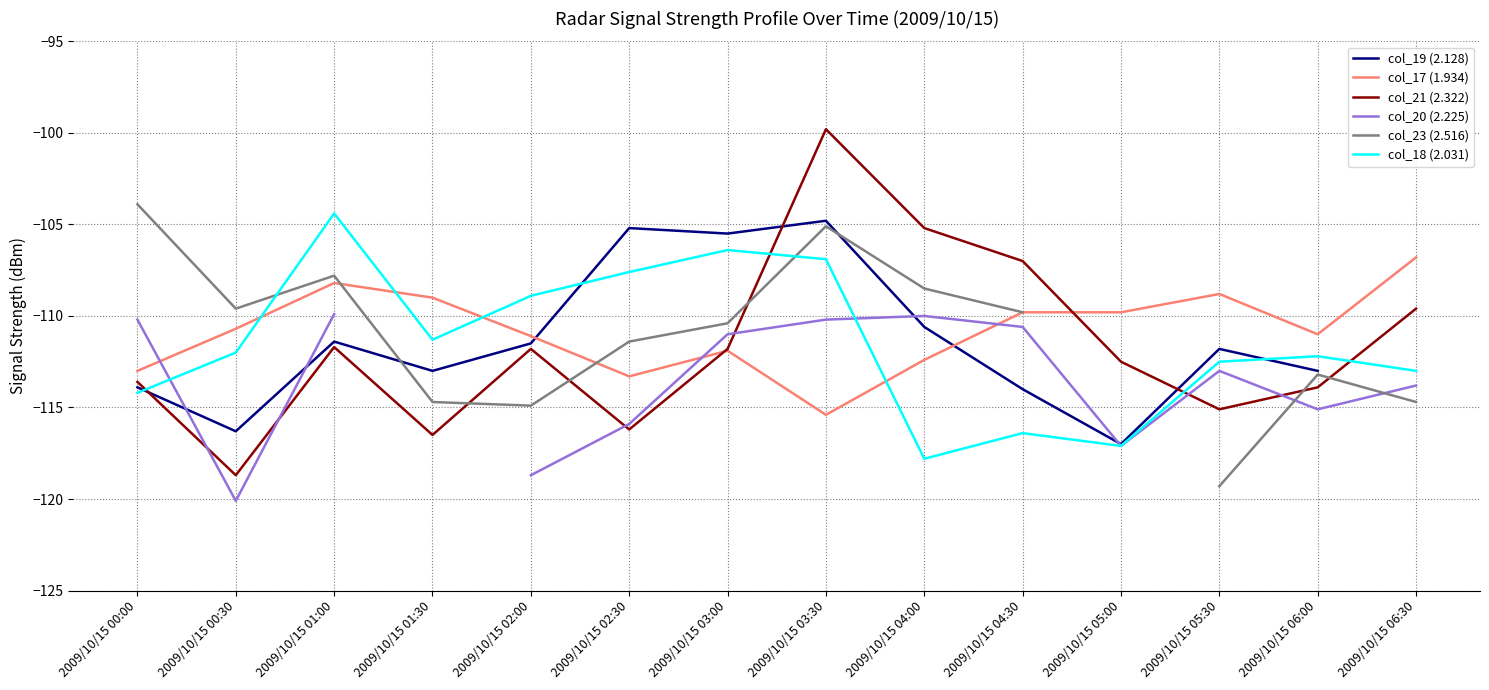

Which series has the largest total across all categories?

col_17 (1.934)